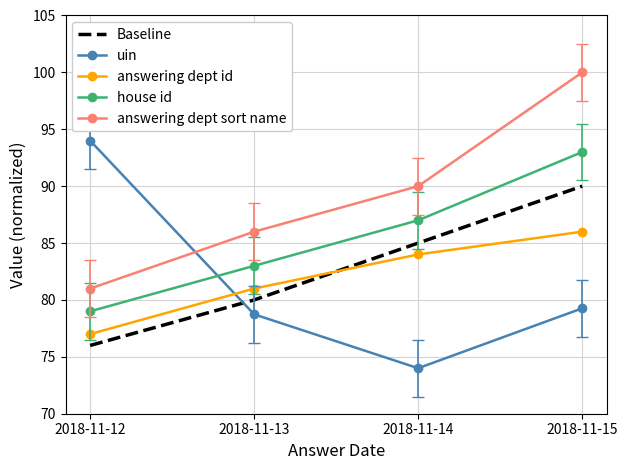

What is the sum of the answering dept sort name values at 2018-11-12 and 2018-11-15?

181.0